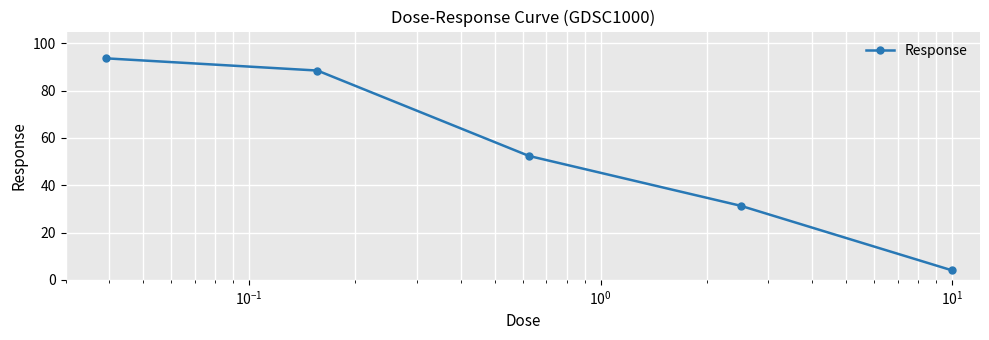

What is the sum of all values?

269.9